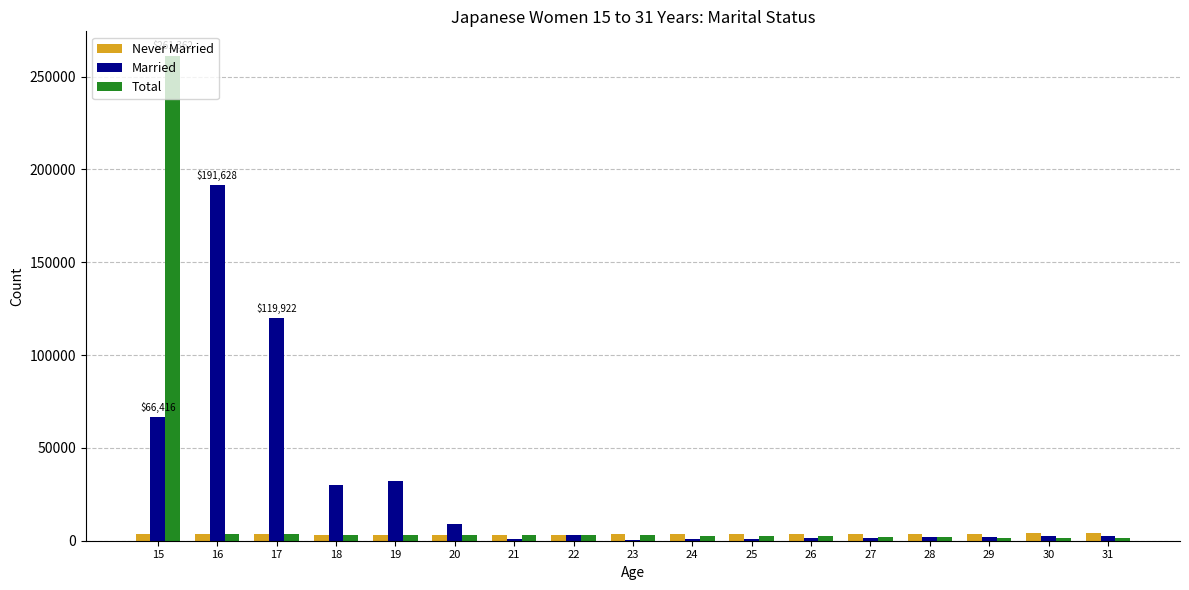

What is the sum of all Never Married values?

60315